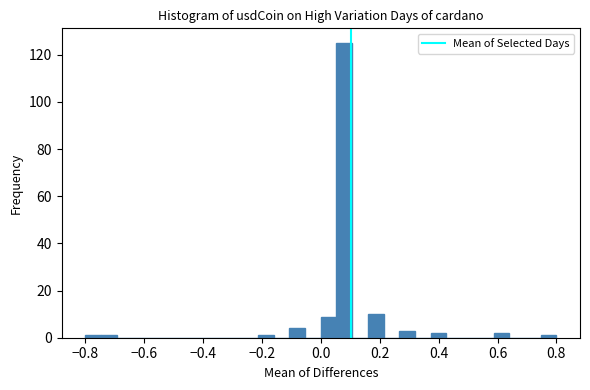

Read against the x-axis, roughly where is the centre of the tallest bar?

0.08